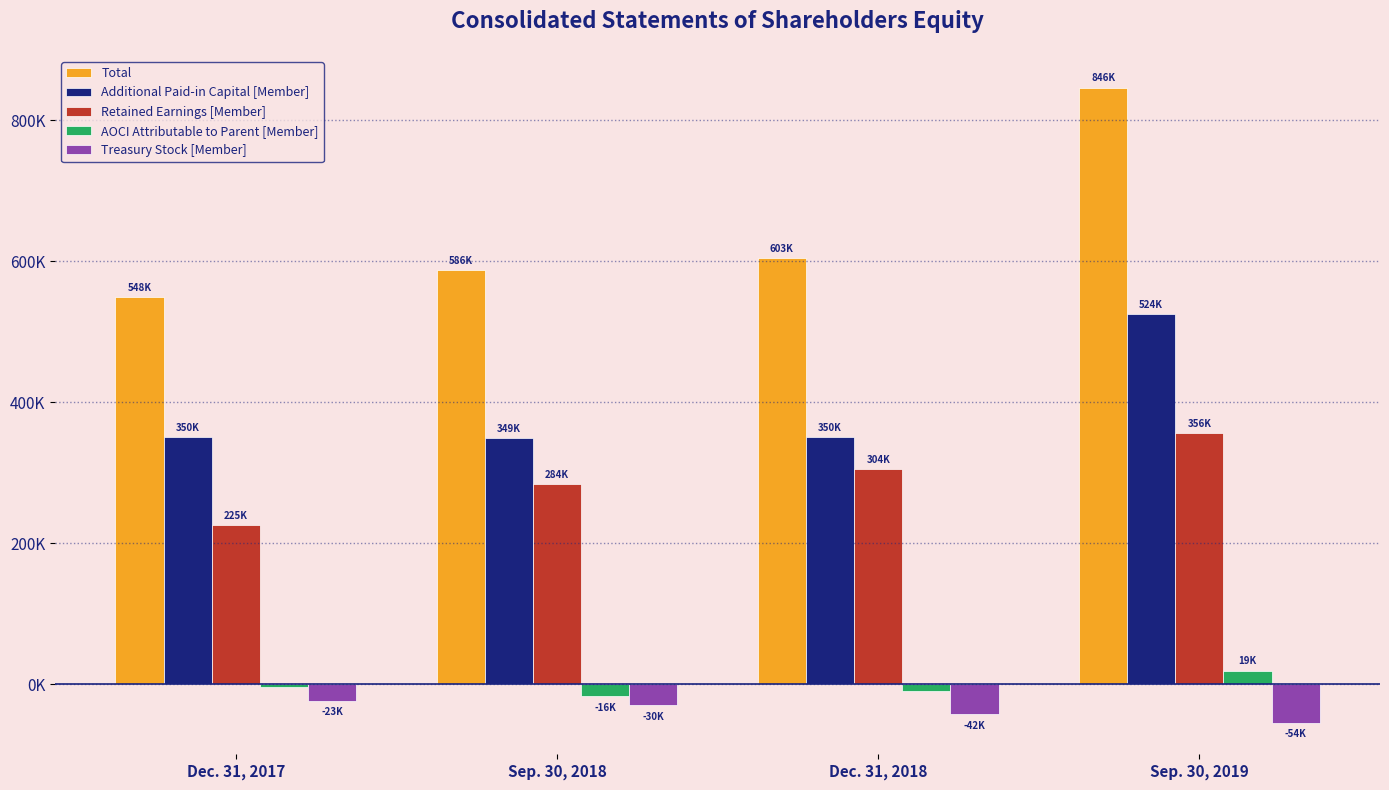

How many Treasury Stock [Member] values are between -42655 and -23268?

3